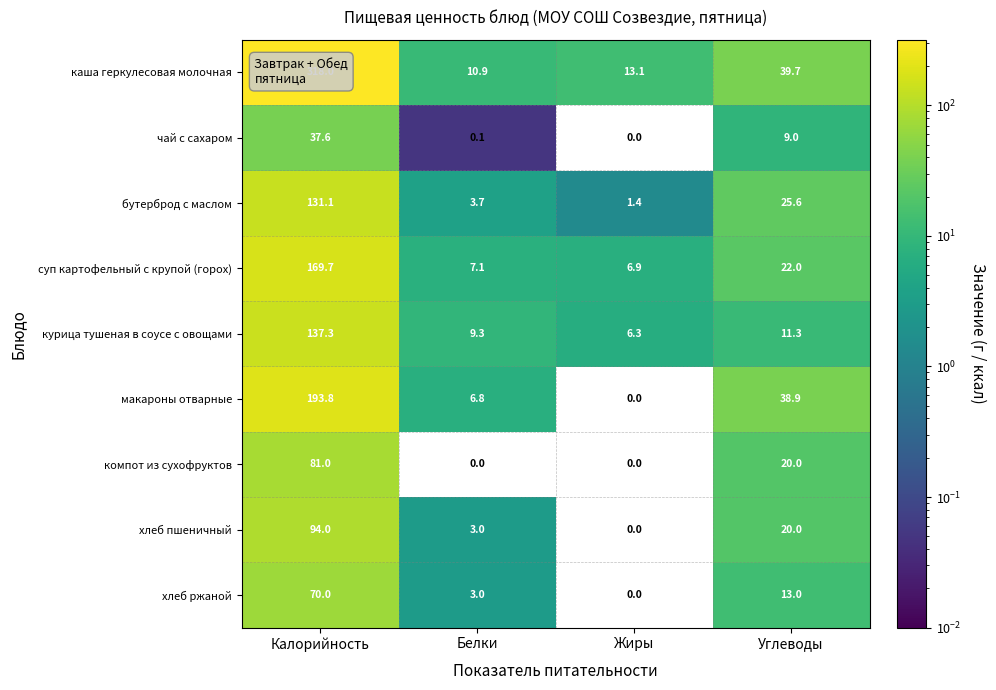

Is it true that компот из сухофруктов equals 40.5 at Жиры?

False